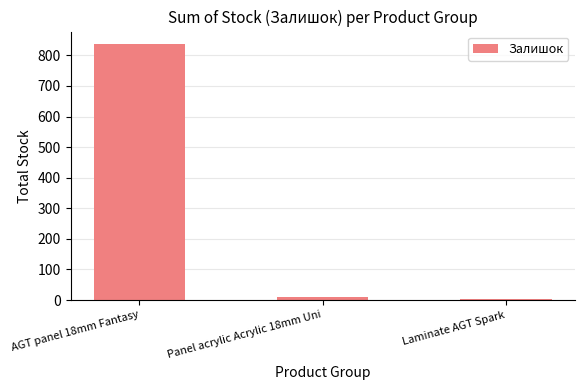

True or false: the data shows 2 at Laminate AGT Spark.

True